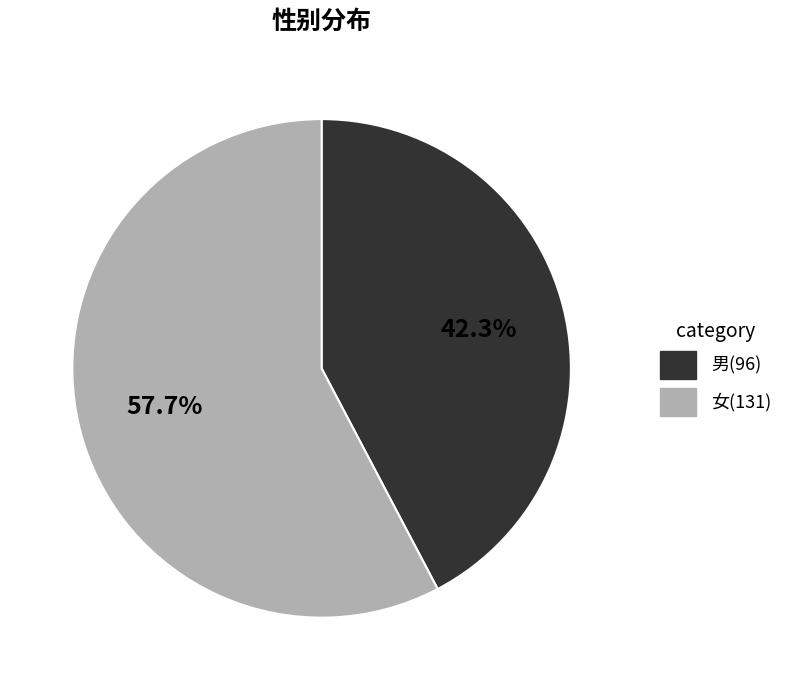

To the nearest percent, what is the average slice percentage?

50%